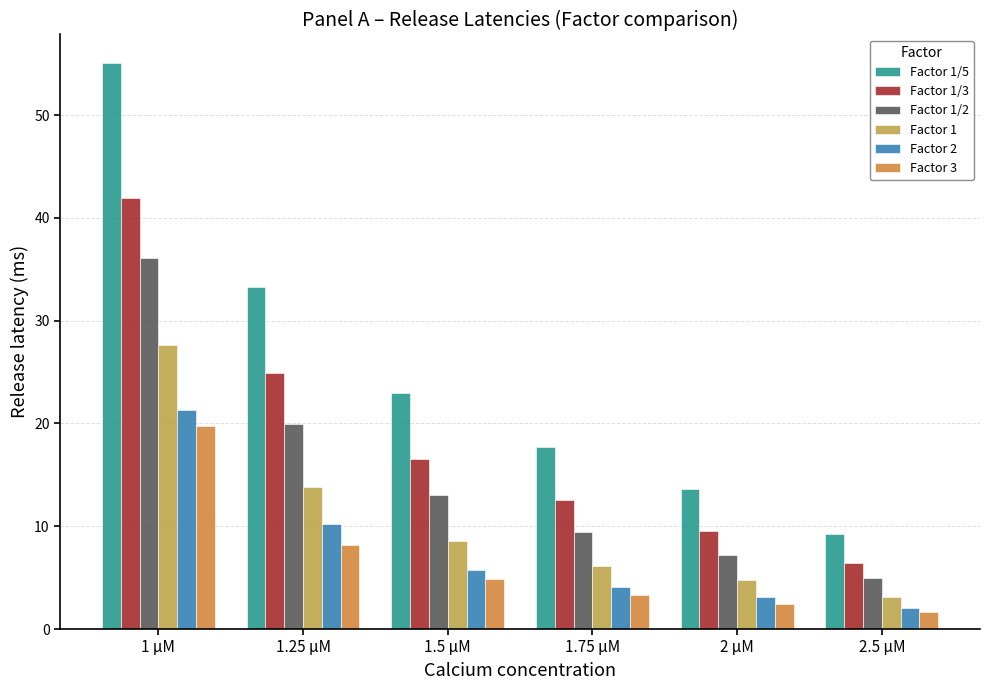

What is the spread (max minus min) of values at 1.75 µM?

14.4